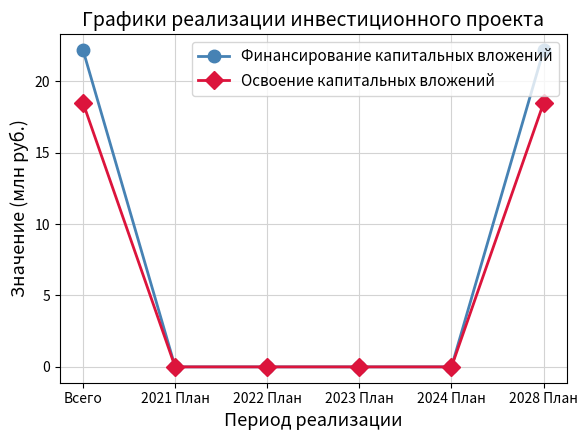

What is the label of the 1st point from the right?

2028 План